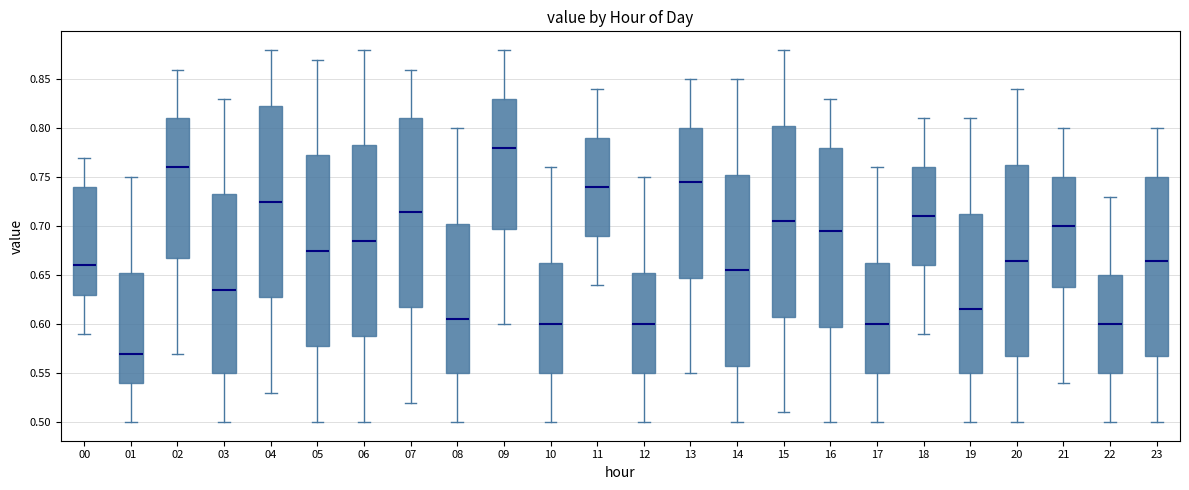

Reading left to right, transcribe this box plot: for each box, give where its median line is, the range the box spans, and where its two whiskers end, as read against the y-axis. The values are not printed on the chart, so give them approximately, as read against the axis.

00: median 0.660, box 0.630 to 0.740, whiskers 0.590 to 0.770
01: median 0.570, box 0.540 to 0.655, whiskers 0.500 to 0.750
02: median 0.760, box 0.670 to 0.810, whiskers 0.570 to 0.860
03: median 0.635, box 0.550 to 0.735, whiskers 0.500 to 0.830
04: median 0.725, box 0.630 to 0.825, whiskers 0.530 to 0.880
05: median 0.675, box 0.580 to 0.775, whiskers 0.500 to 0.870
06: median 0.685, box 0.590 to 0.785, whiskers 0.500 to 0.880
07: median 0.715, box 0.620 to 0.810, whiskers 0.520 to 0.860
08: median 0.605, box 0.550 to 0.705, whiskers 0.500 to 0.800
09: median 0.780, box 0.700 to 0.830, whiskers 0.600 to 0.880
10: median 0.600, box 0.550 to 0.665, whiskers 0.500 to 0.760
11: median 0.740, box 0.690 to 0.790, whiskers 0.640 to 0.840
12: median 0.600, box 0.550 to 0.655, whiskers 0.500 to 0.750
13: median 0.745, box 0.650 to 0.800, whiskers 0.550 to 0.850
14: median 0.655, box 0.560 to 0.755, whiskers 0.500 to 0.850
15: median 0.705, box 0.610 to 0.805, whiskers 0.510 to 0.880
16: median 0.695, box 0.600 to 0.780, whiskers 0.500 to 0.830
17: median 0.600, box 0.550 to 0.665, whiskers 0.500 to 0.760
18: median 0.710, box 0.660 to 0.760, whiskers 0.590 to 0.810
19: median 0.615, box 0.550 to 0.715, whiskers 0.500 to 0.810
20: median 0.665, box 0.570 to 0.765, whiskers 0.500 to 0.840
21: median 0.700, box 0.640 to 0.750, whiskers 0.540 to 0.800
22: median 0.600, box 0.550 to 0.650, whiskers 0.500 to 0.730
23: median 0.665, box 0.570 to 0.750, whiskers 0.500 to 0.800